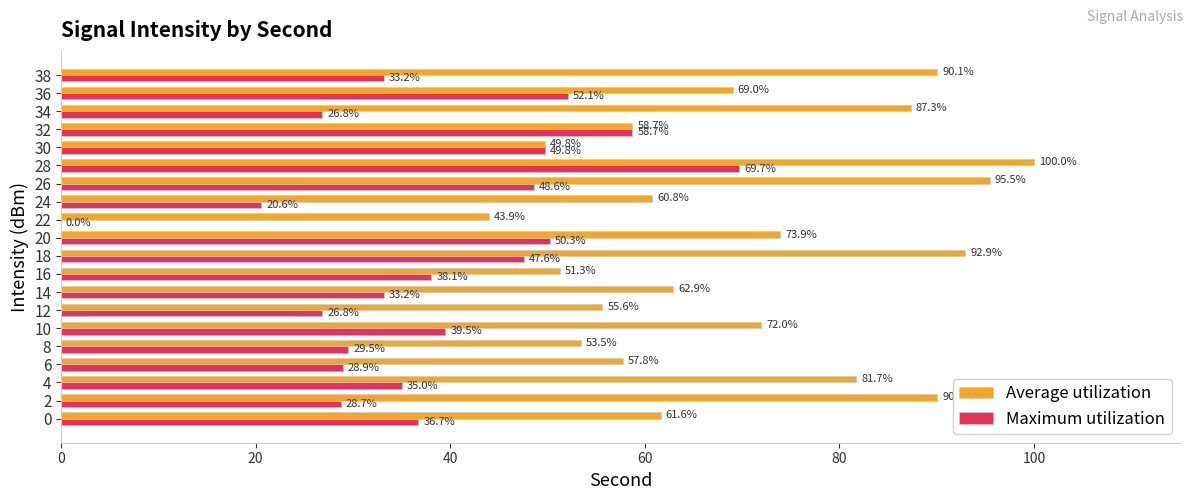

Is it true that Maximum utilization equals 26.8 at 34?

True